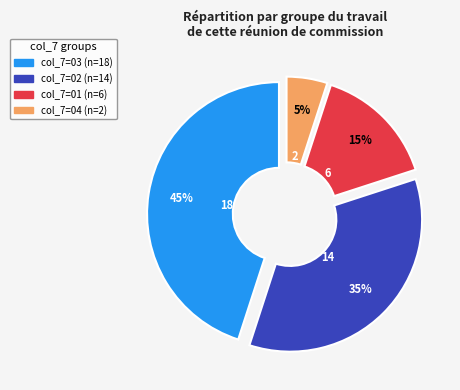

To the nearest percent, what is the difference between the largest and smallest slice percentages?

40%